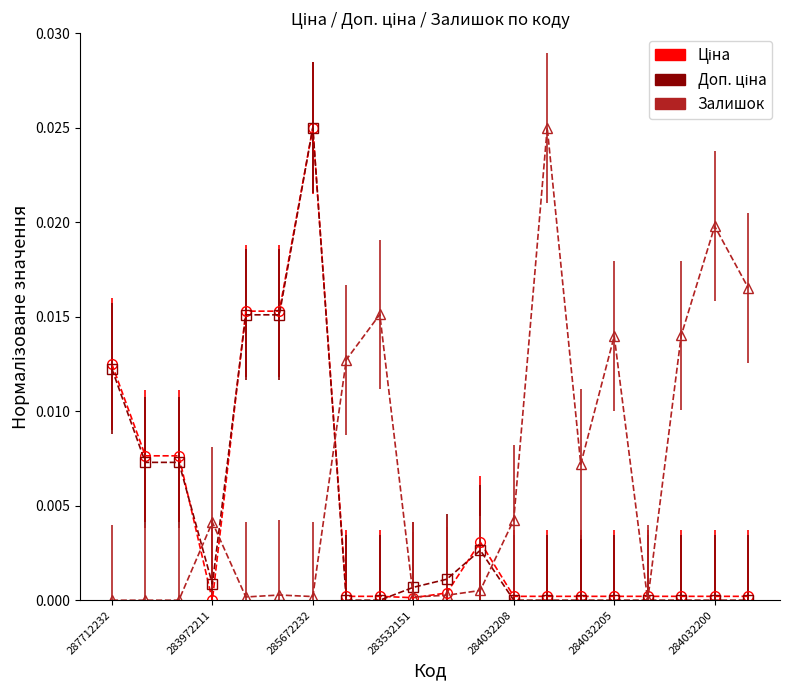

Which series has the largest total across all categories?

Залишок